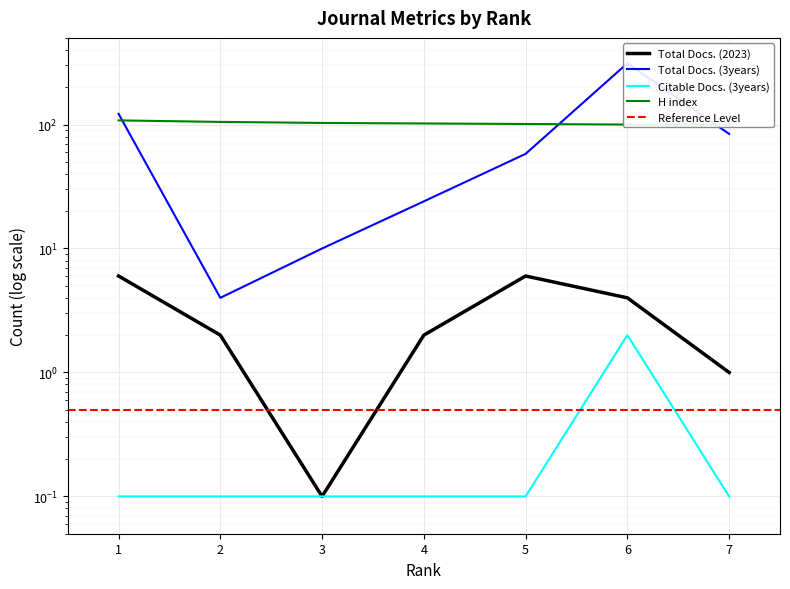

Reading left to right, extract all data points from this chart.

Total Docs. (2023): 6.0	2.0	0.1	2.0	6.0	4.0	1.0
Total Docs. (3years): 122.0	4.0	10.0	24.0	58.0	312.0	84.0
Citable Docs. (3years): 0.1	0.1	0.1	0.1	0.1	2.0	0.1
H index: 108.0	105.0	103.0	102.0	101.0	100.0	100.0